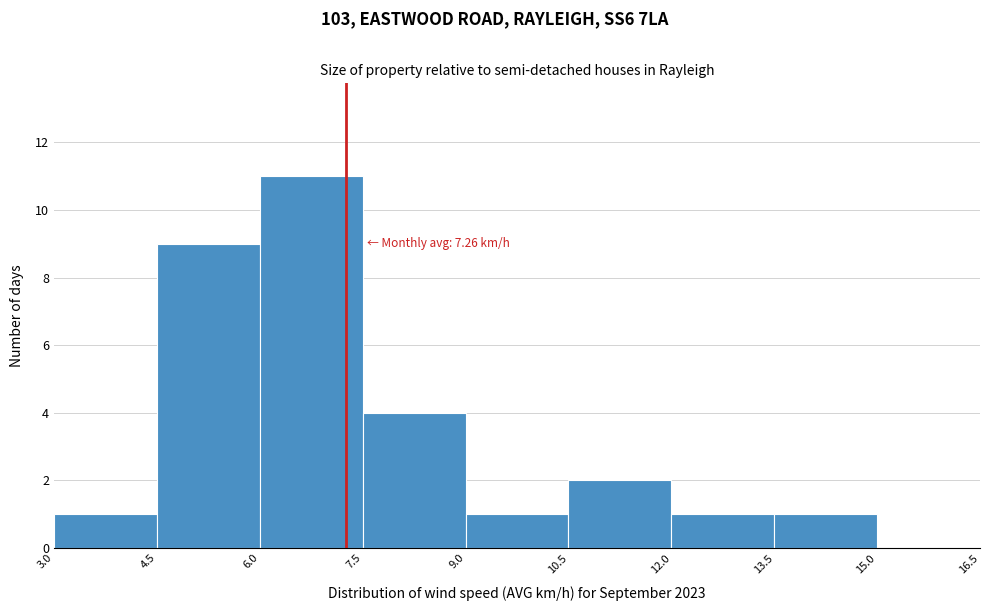

Which range on the x-axis has the tallest bar?

6.0 to 7.5